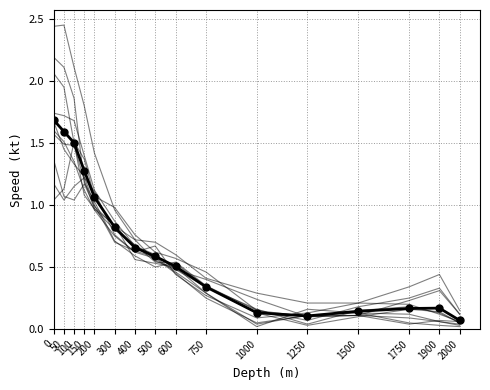

True or false: the data shows 0.2 at 600.

False